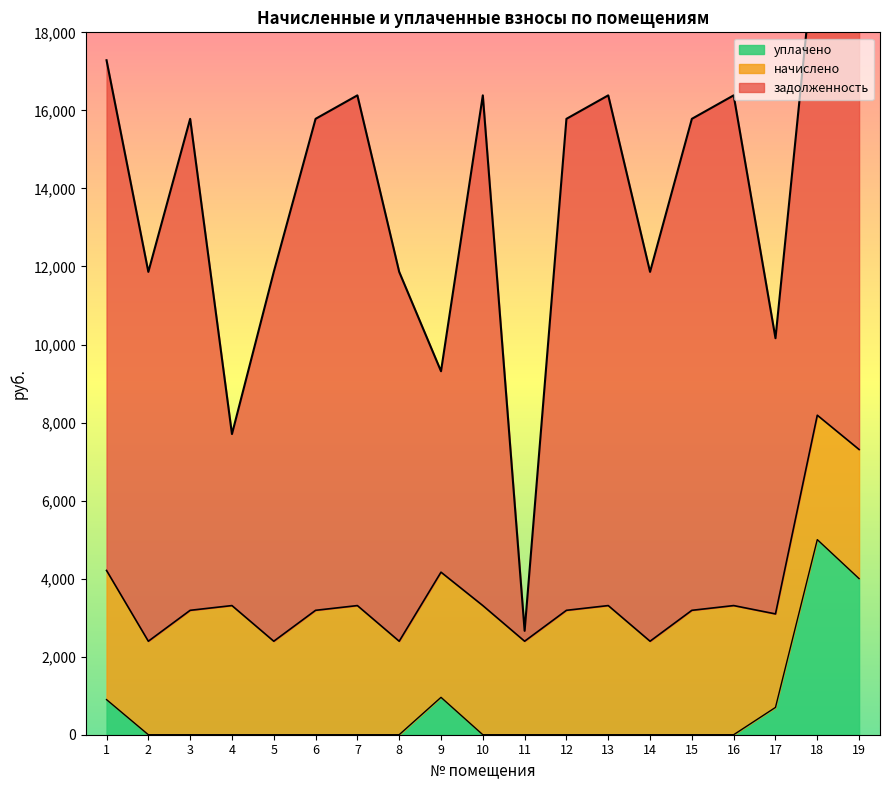

How many distinct data groups are displayed?

3